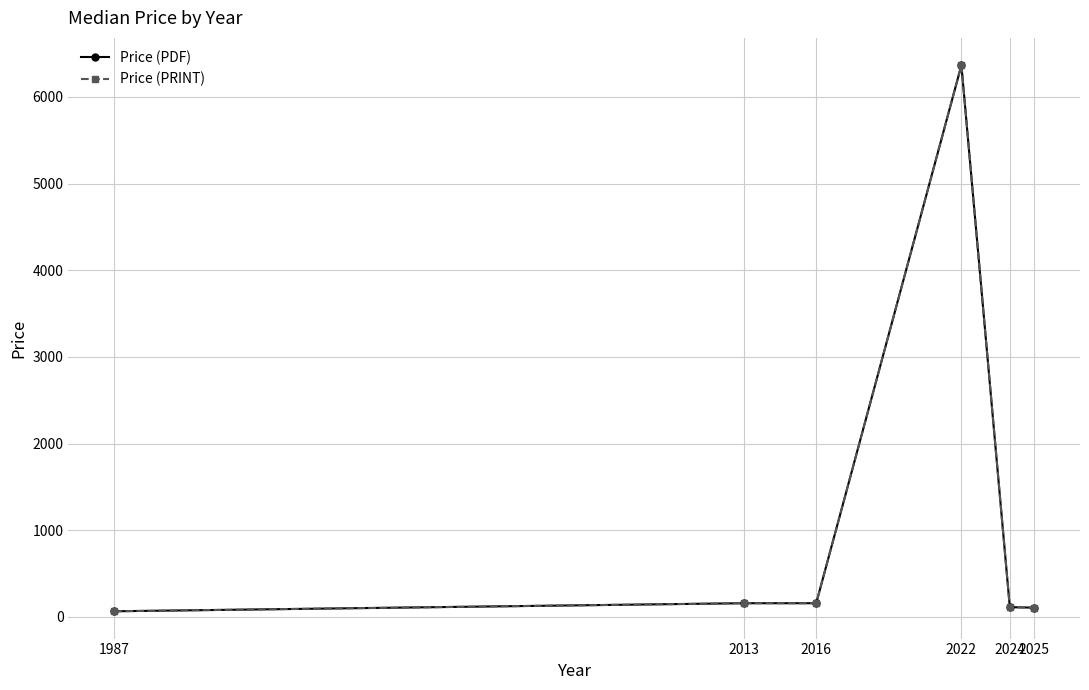

Does the chart have visible grid lines?

Yes